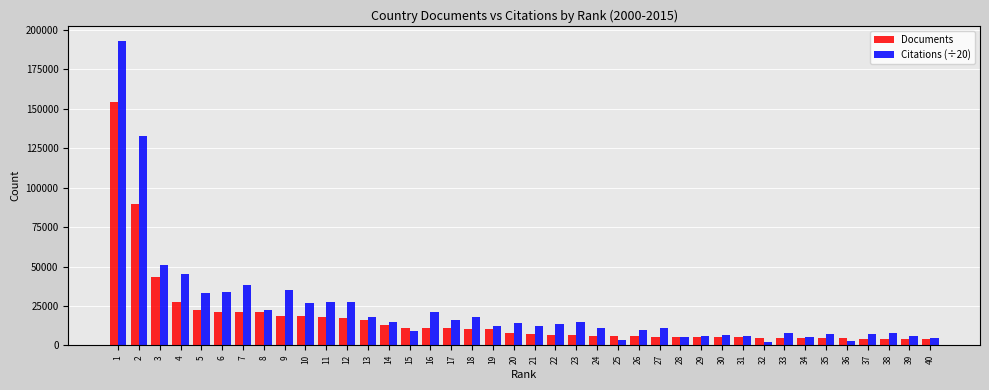

The value of Documents at 7 is 21349.0. True or false?

True